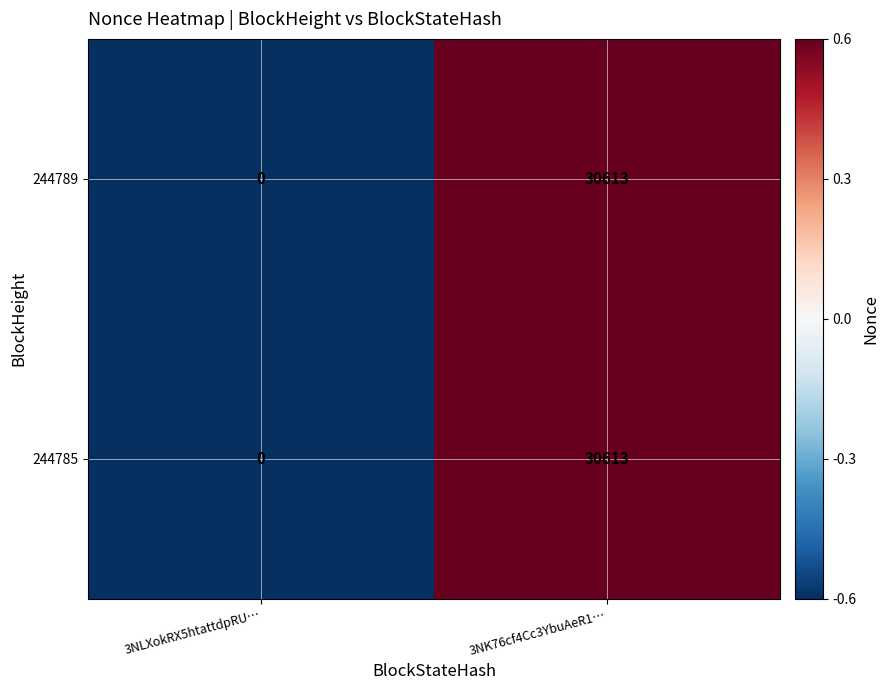

Count the number of data series in this chart.

2